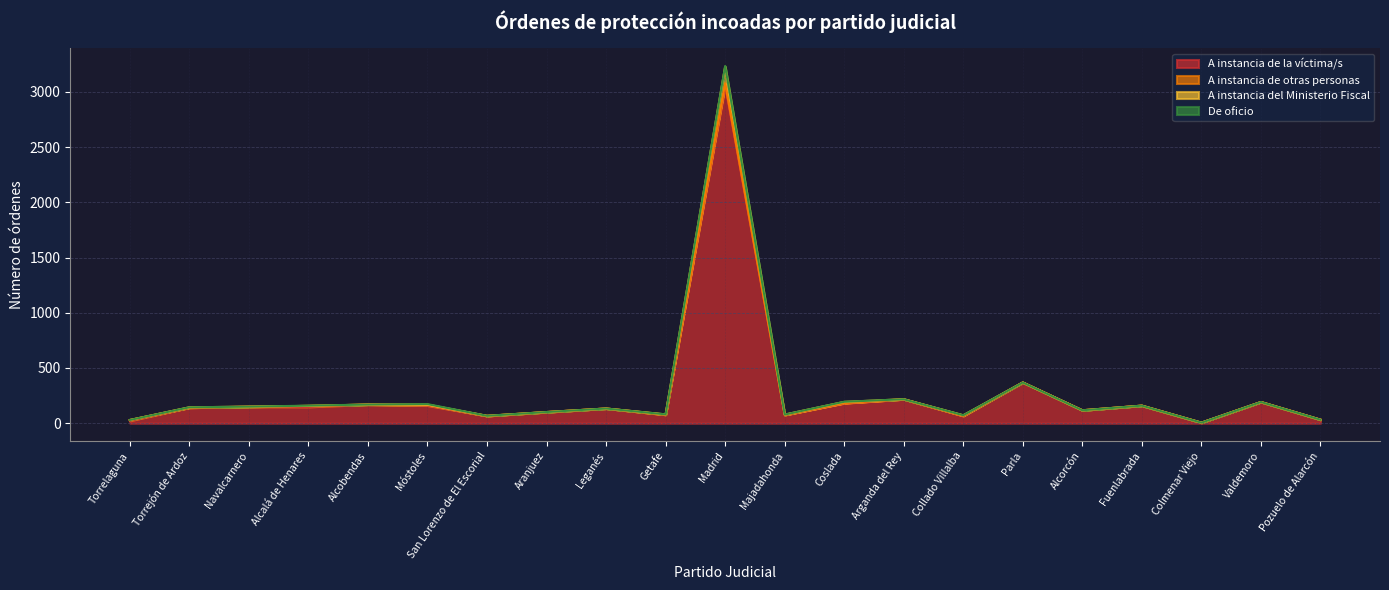

True or false: A instancia de la víctima/s and A instancia del Ministerio Fiscal cross at least once.

False